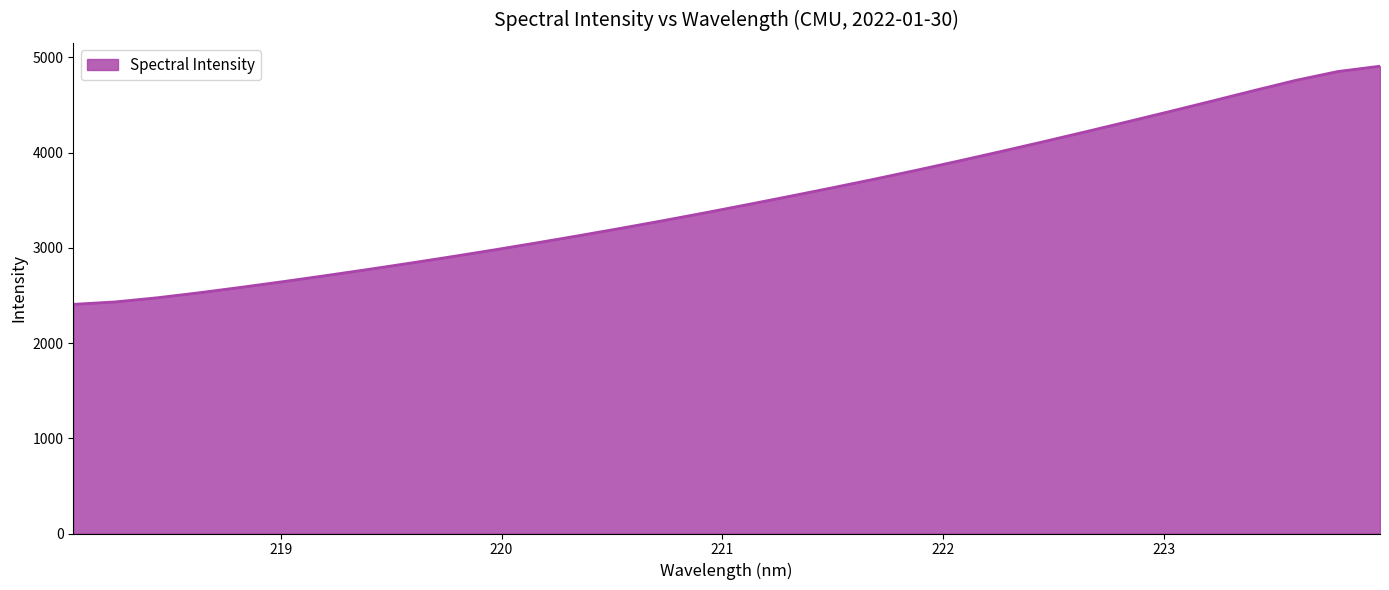

How many values exceed 3454?

16